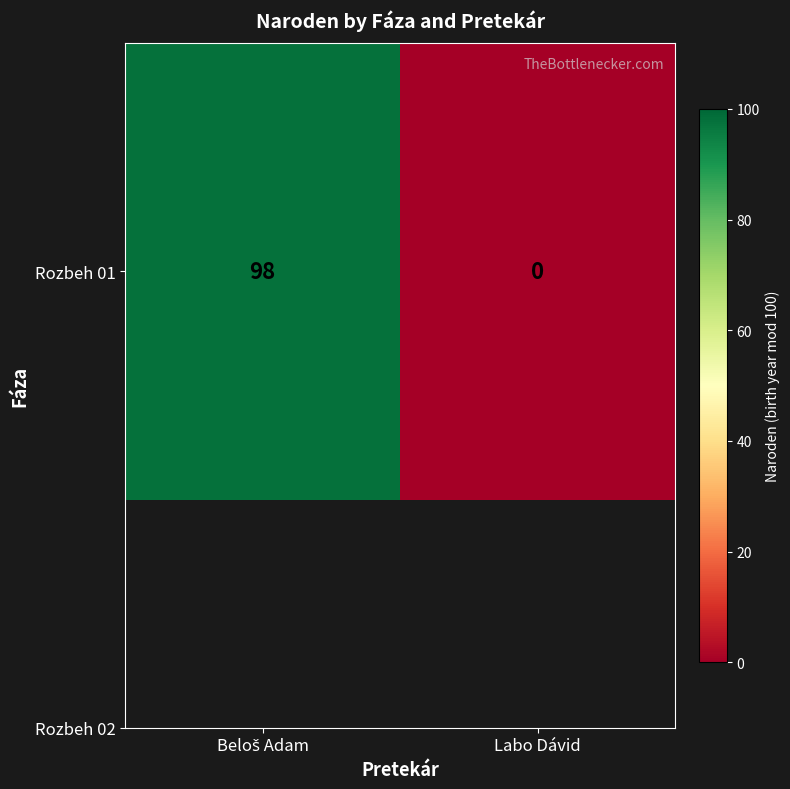

How many values are between 0 and 98?

2